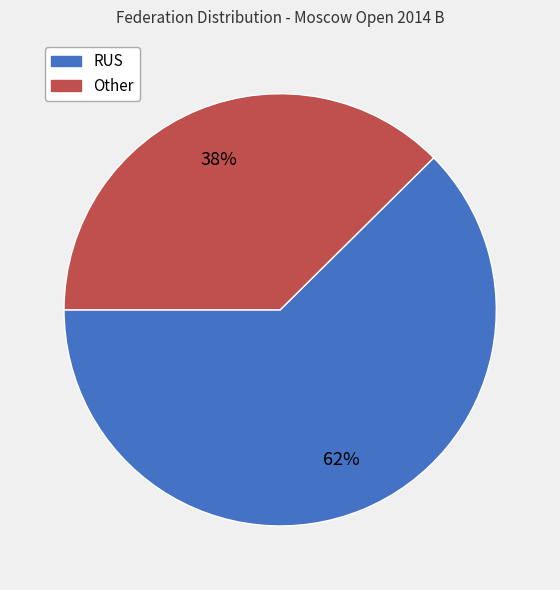

To the nearest percent, what portion does Other represent?

38%